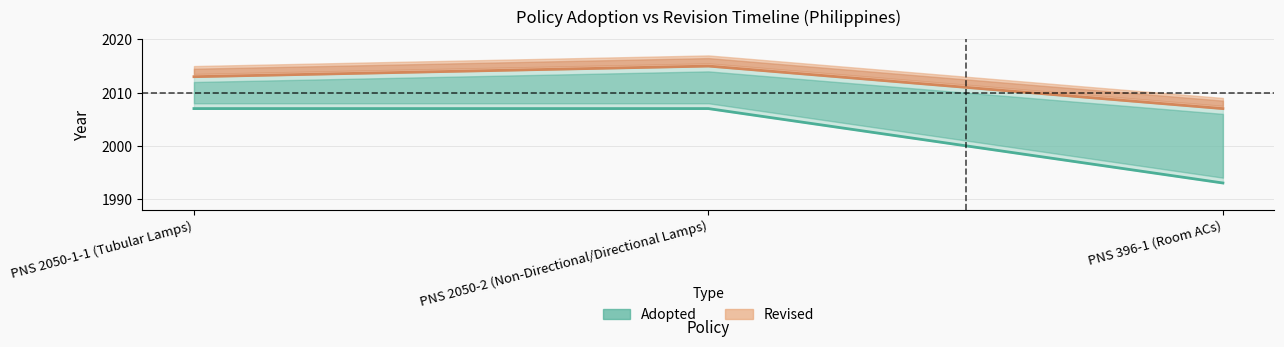

Rank the categories by Adopted value from highest to lowest.

PNS 2050-1-1 (Tubular Lamps), PNS 2050-2 (Non-Directional/Directional Lamps), PNS 396-1 (Room ACs)